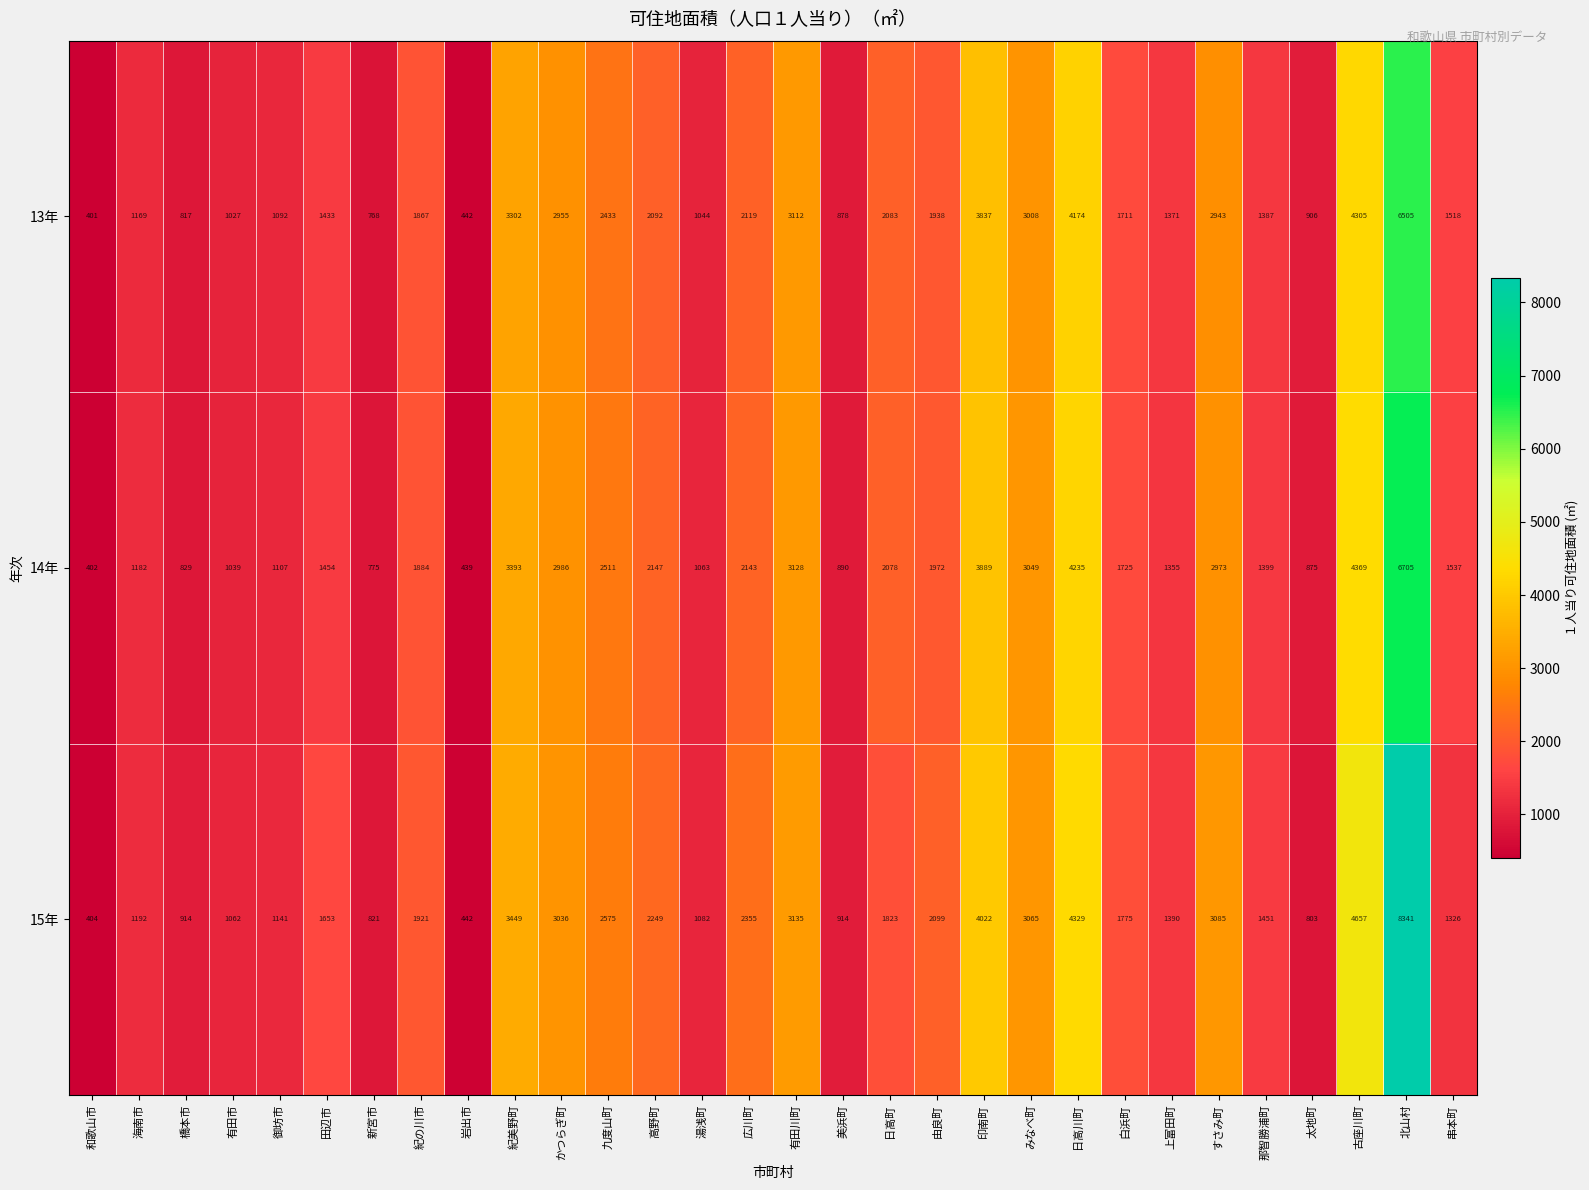

What is the smallest value displayed?

401